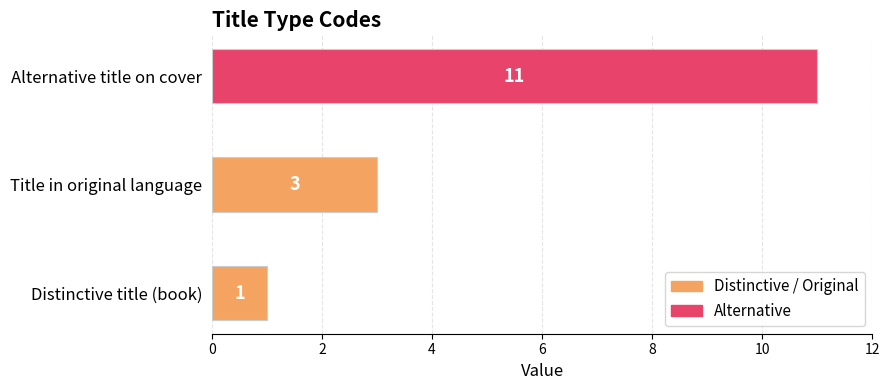

What is the smallest value displayed?

1